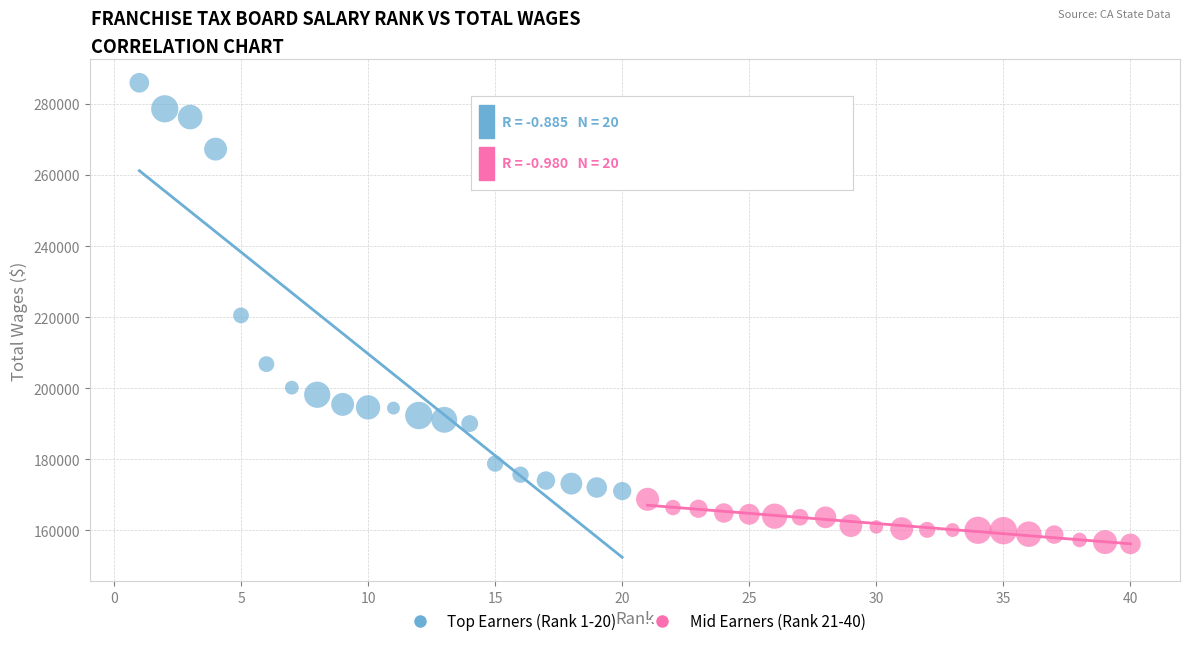

Which series has the widest spread of Y values?

Top Earners (Rank 1-20)